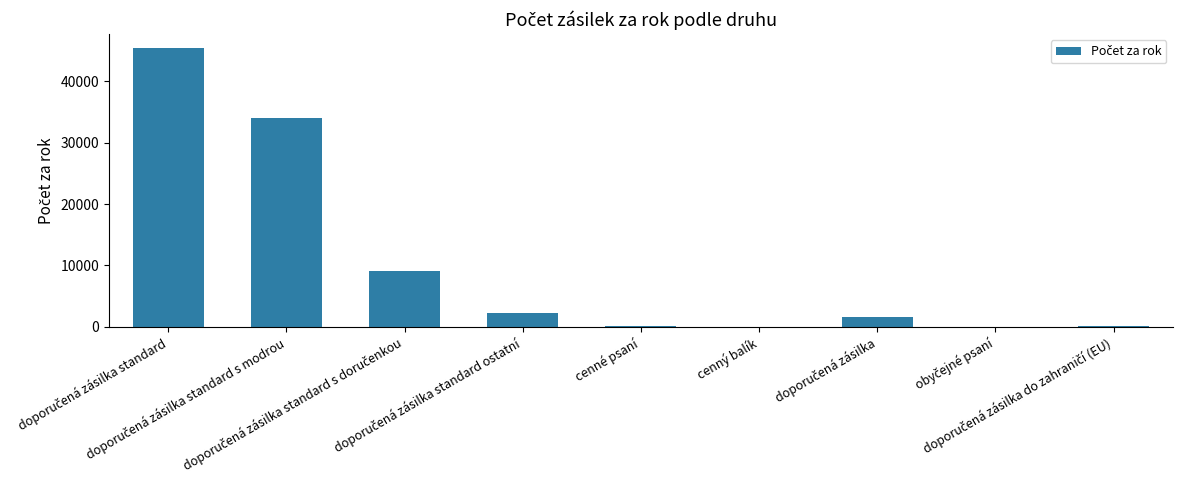

What is the maximum value shown in the chart?

45380